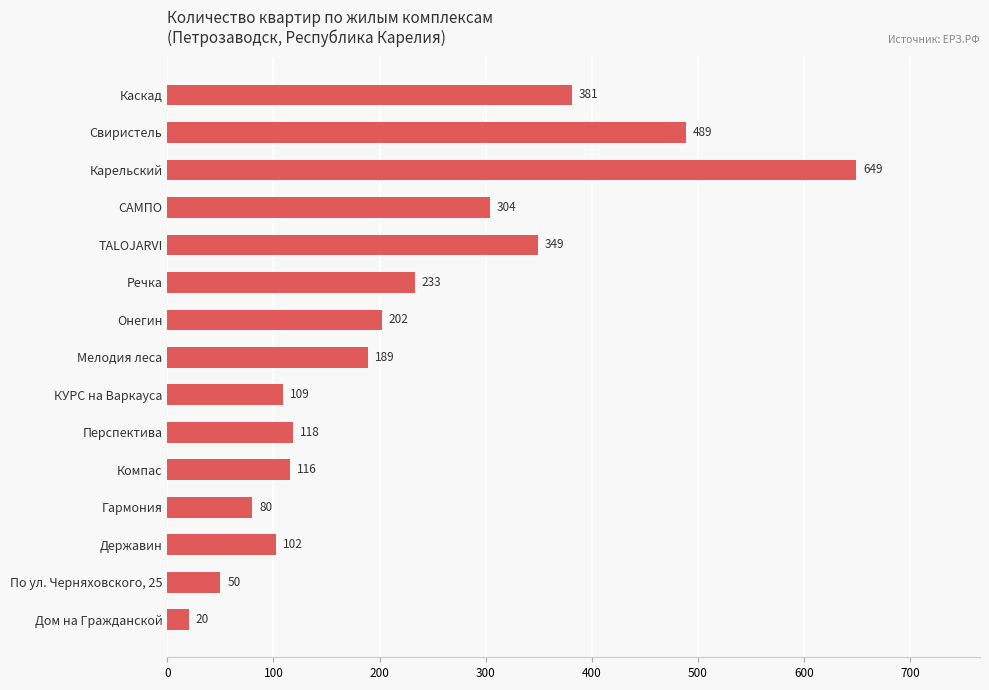

What is the value of the 7th bar from the top?

202